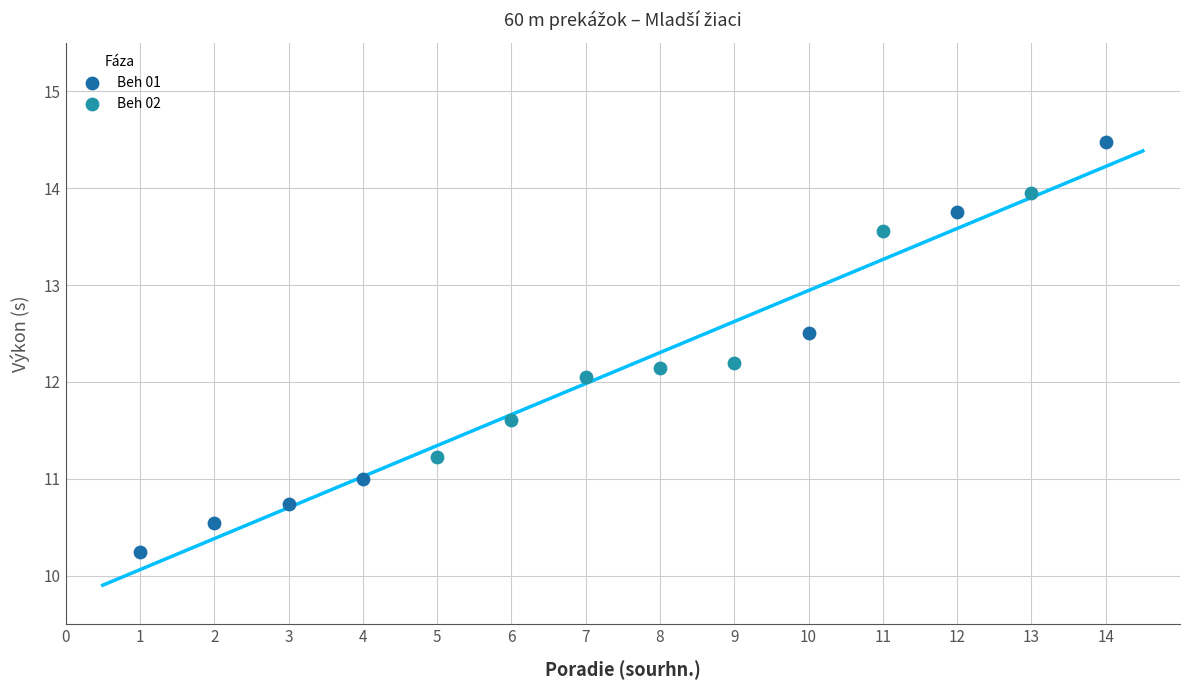

What are all the series names shown in the legend?

Beh 01, Beh 02